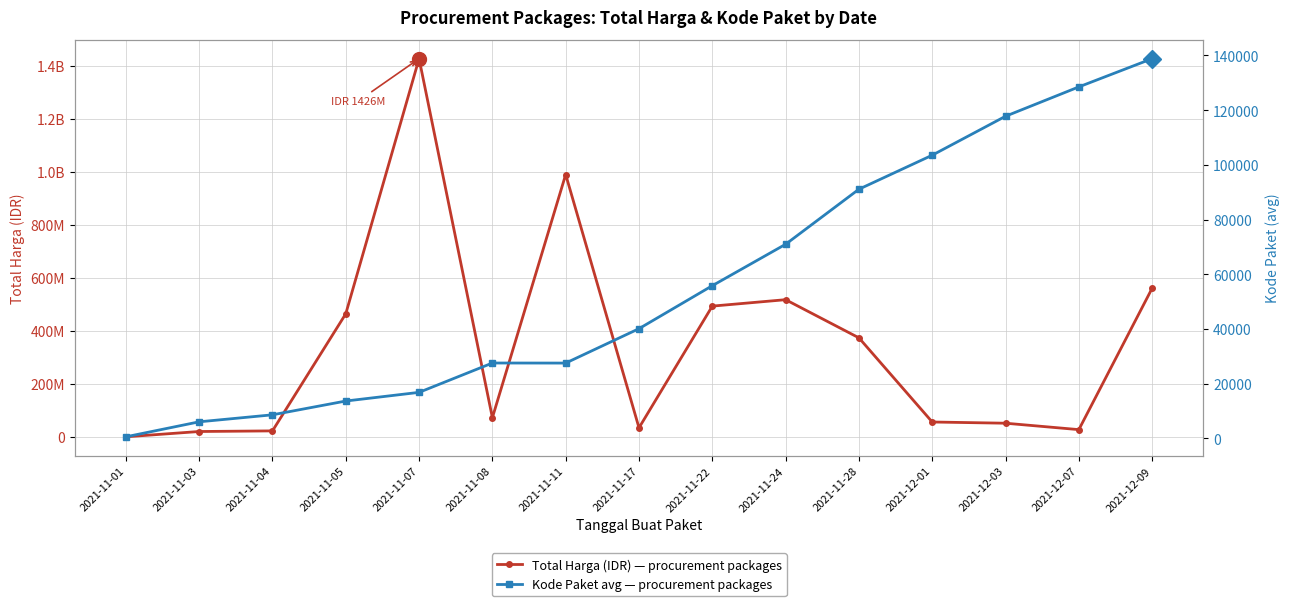

True or false: Total Harga (IDR) — procurement packages and Kode Paket avg — procurement packages intersect in this chart.

False